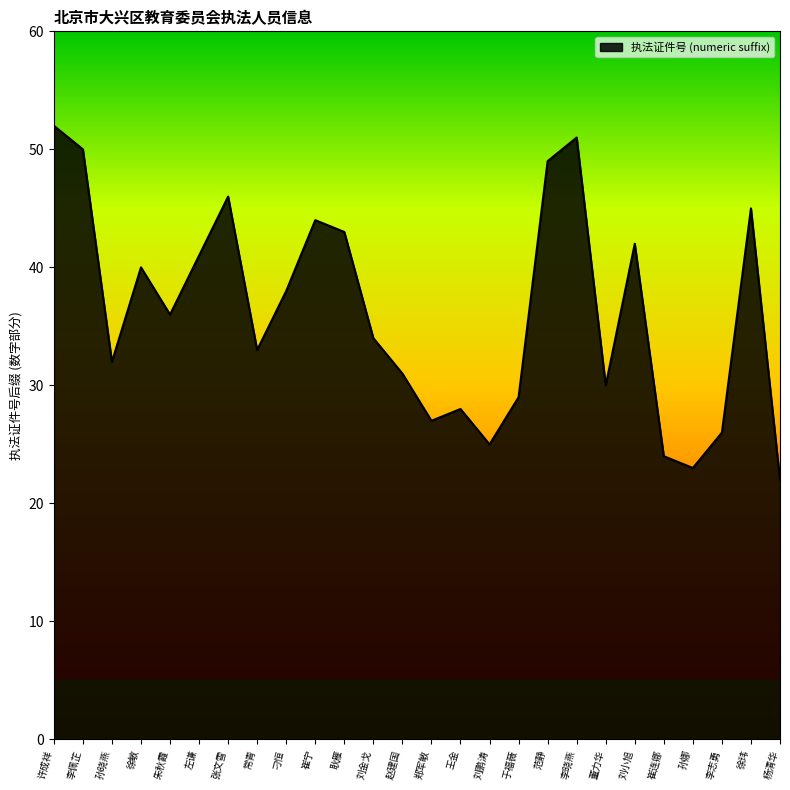

What position from the right is 刘金戈?

15